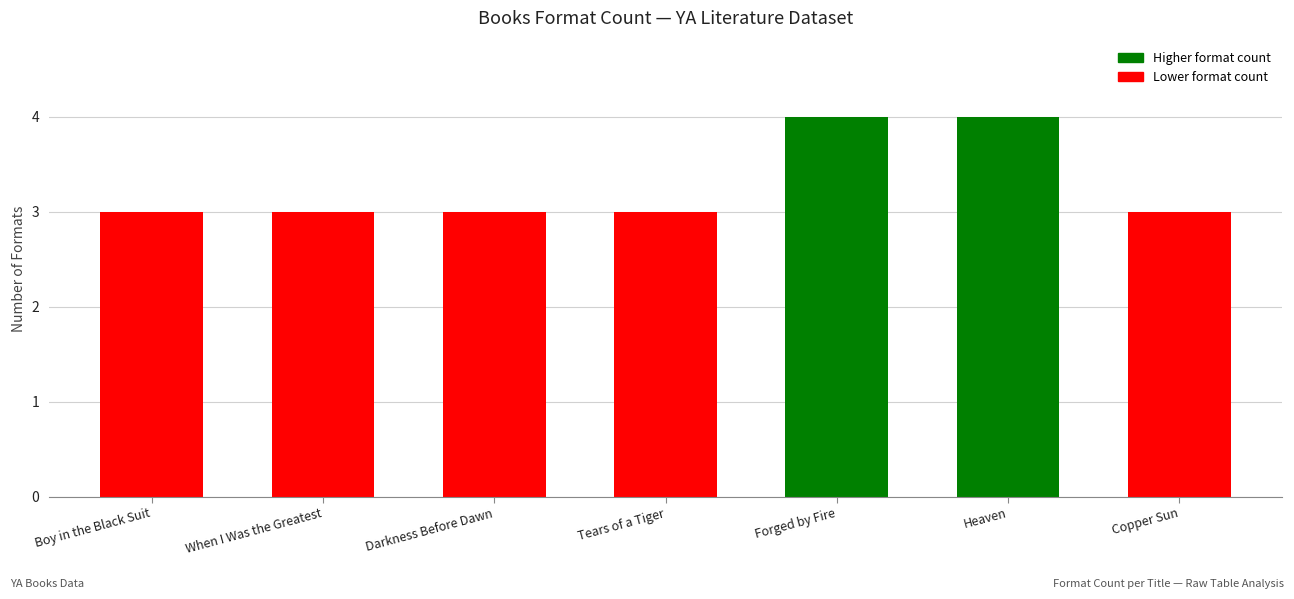

Between Copper Sun and Forged by Fire, which is larger?

Forged by Fire